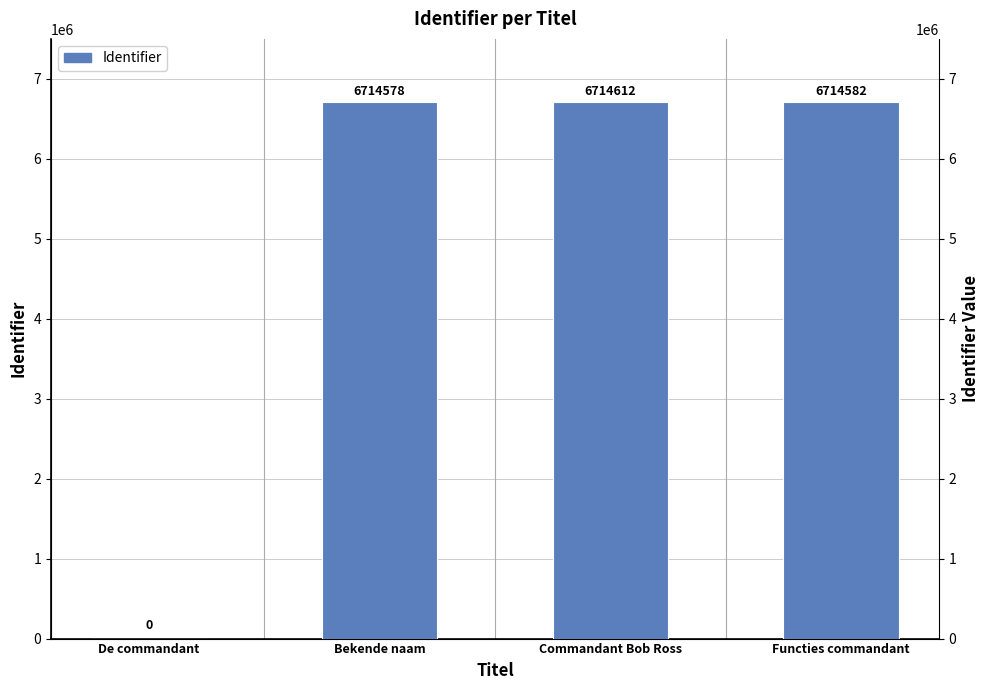

Reading left to right, transcribe all the data shown in this chart.

De commandant=0	Bekende naam=6714578	Commandant Bob Ross=6714612	Functies commandant=6714582